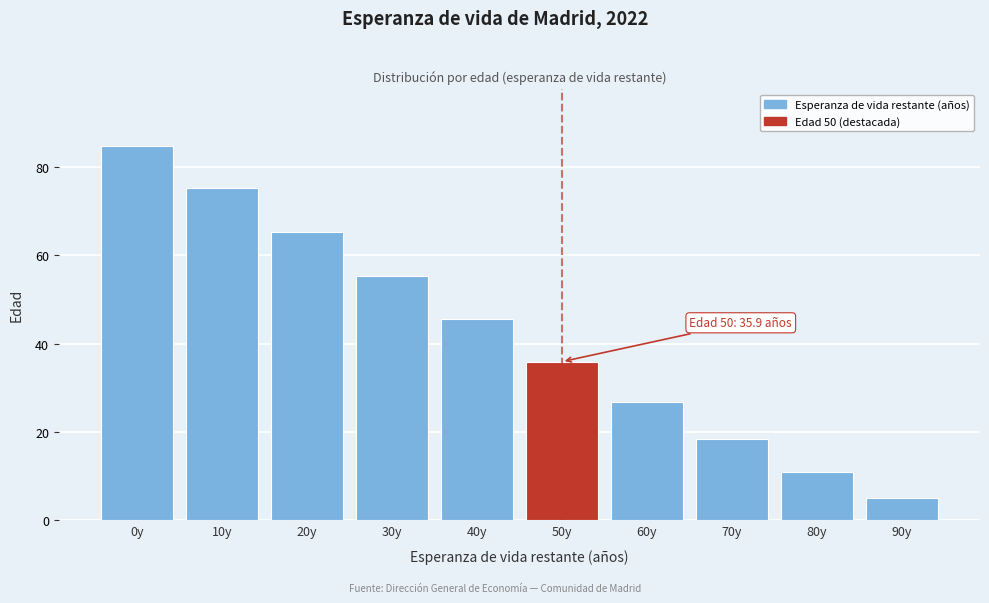

Reading right to left, extract all data points from this chart.

5.0	10.9	18.4	26.8	35.9	45.5	55.3	65.2	75.1	84.8